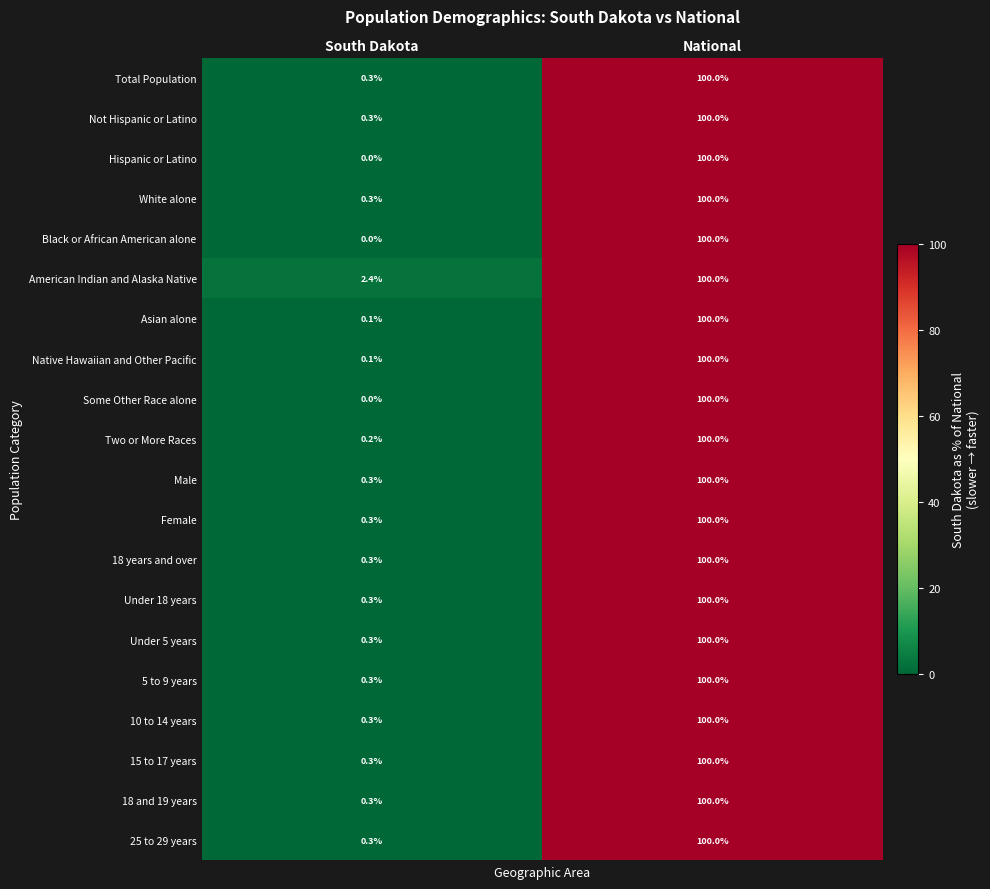

The value of Hispanic or Latino at National is 143.8. True or false?

False